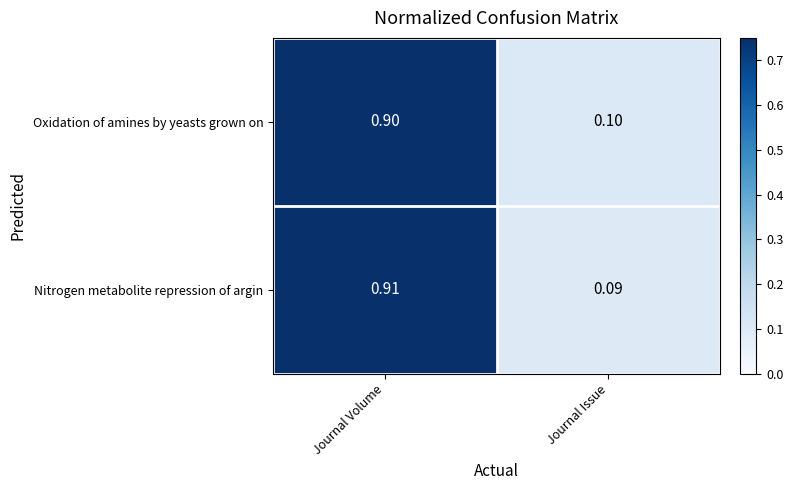

Which series has the widest spread of values?

Nitrogen metabolite repression of argin